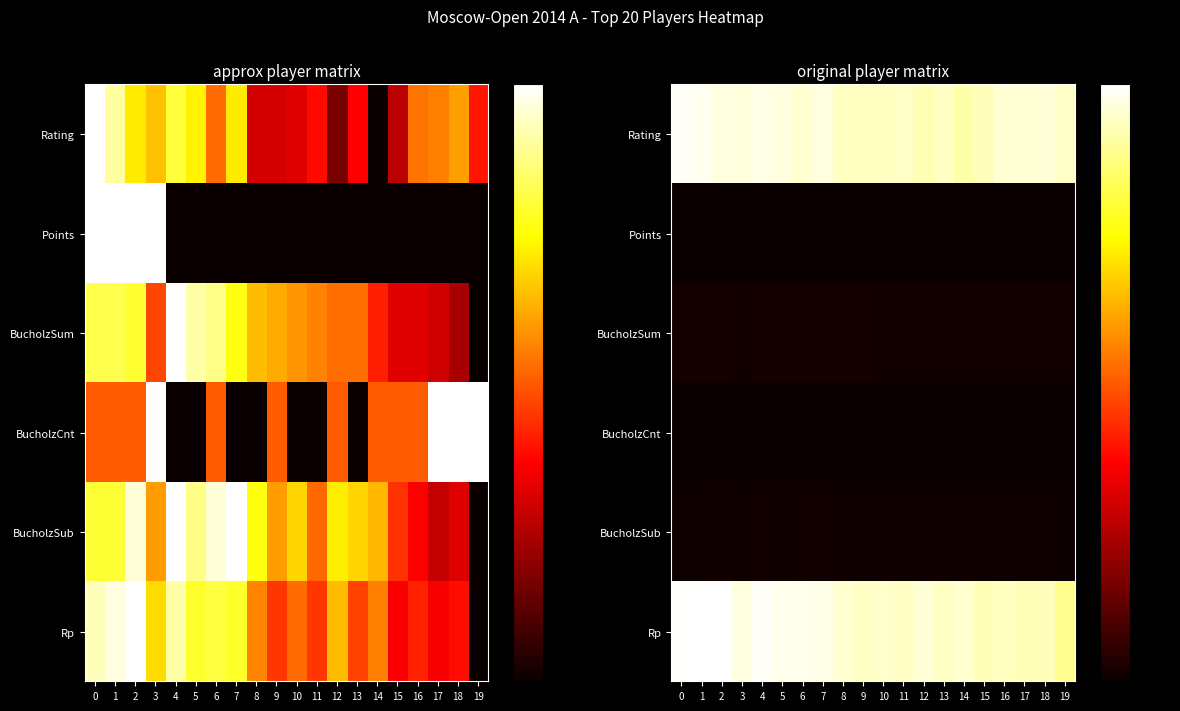

Which series changed the most between 7 and 10?

Rating